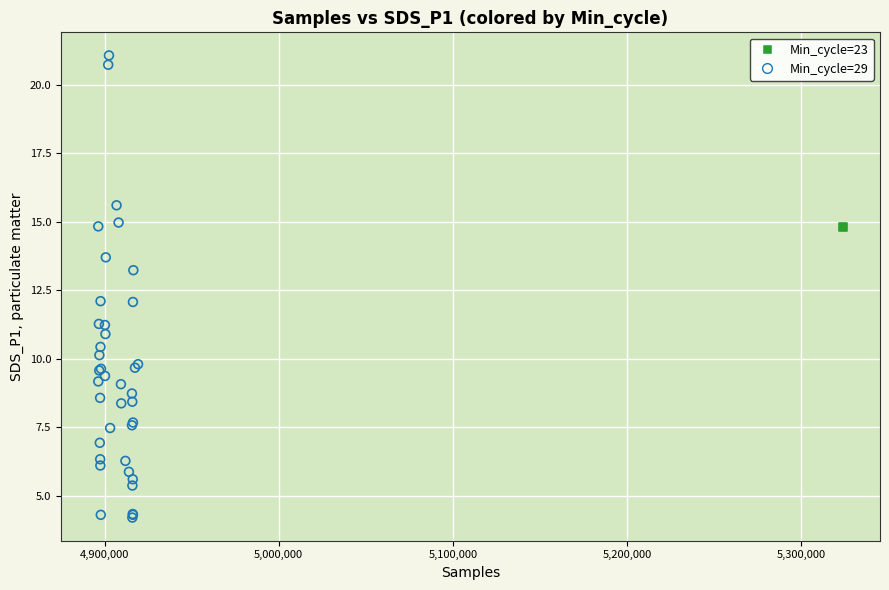

What are all the series names shown in the legend?

Min_cycle=23, Min_cycle=29